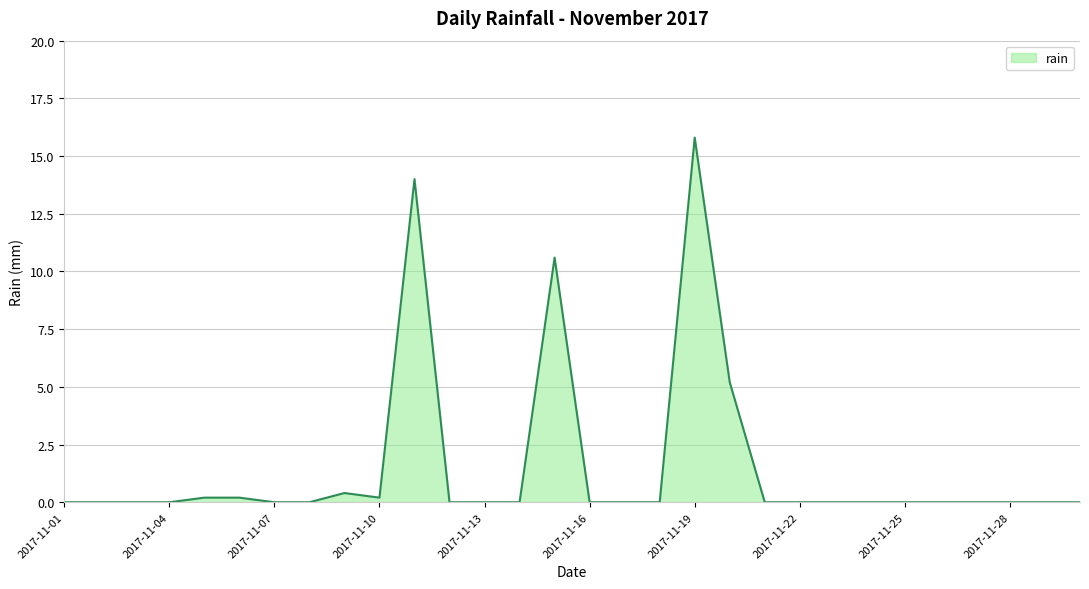

Count the number of categories in the chart.

30